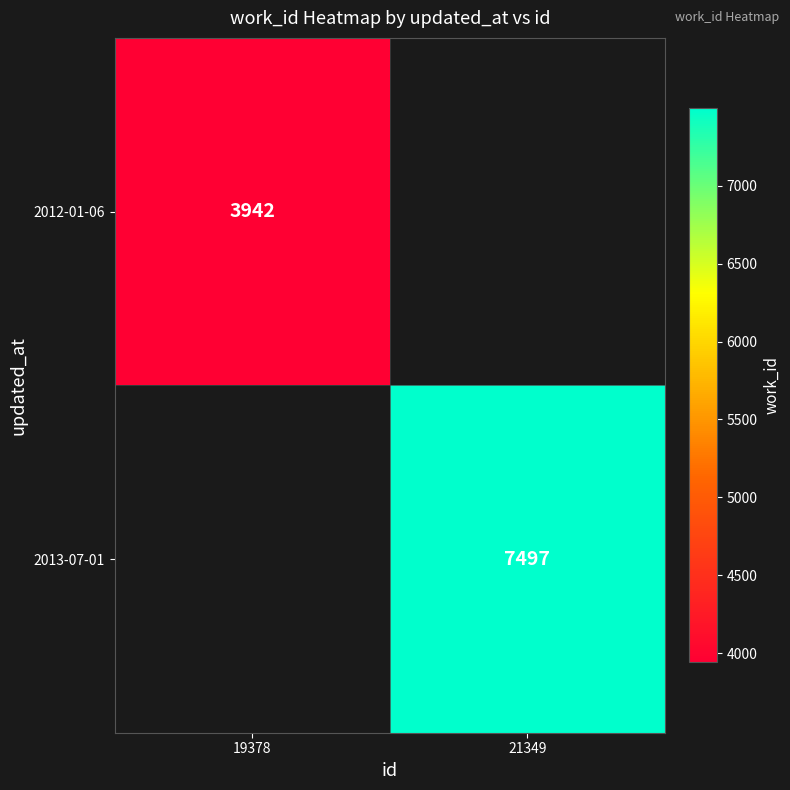

At how many categories does at least one series exceed 5076?

1